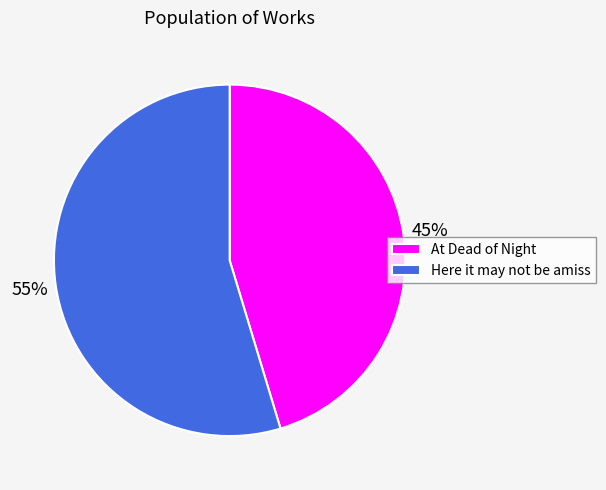

What is the largest slice in the pie chart?

Here it may not be amiss